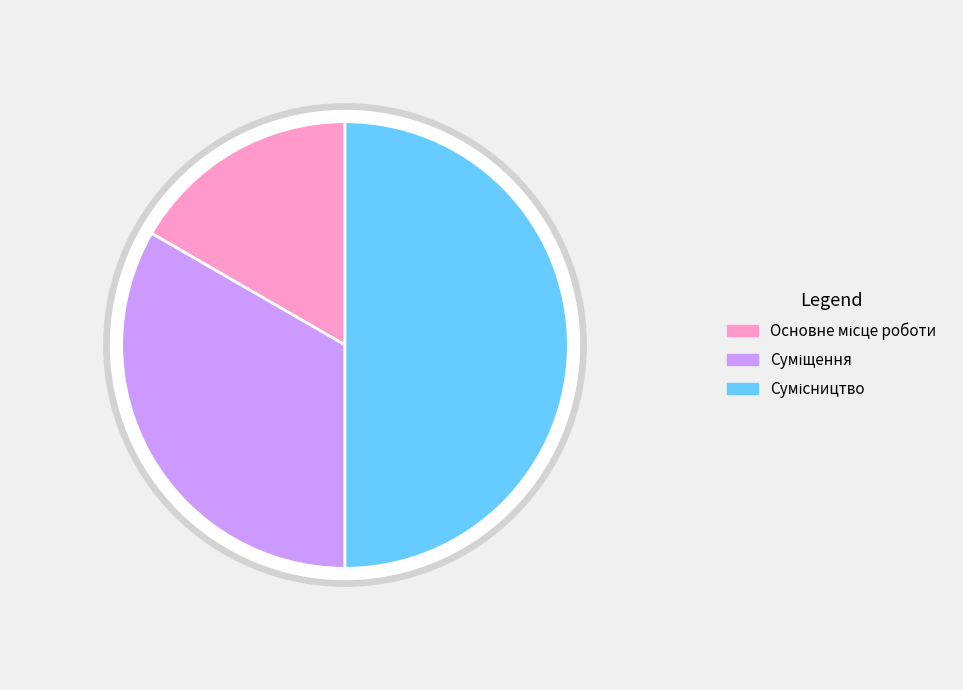

What is the ratio of the value at Сумісництво to the value at Основне місце роботи?

3.0